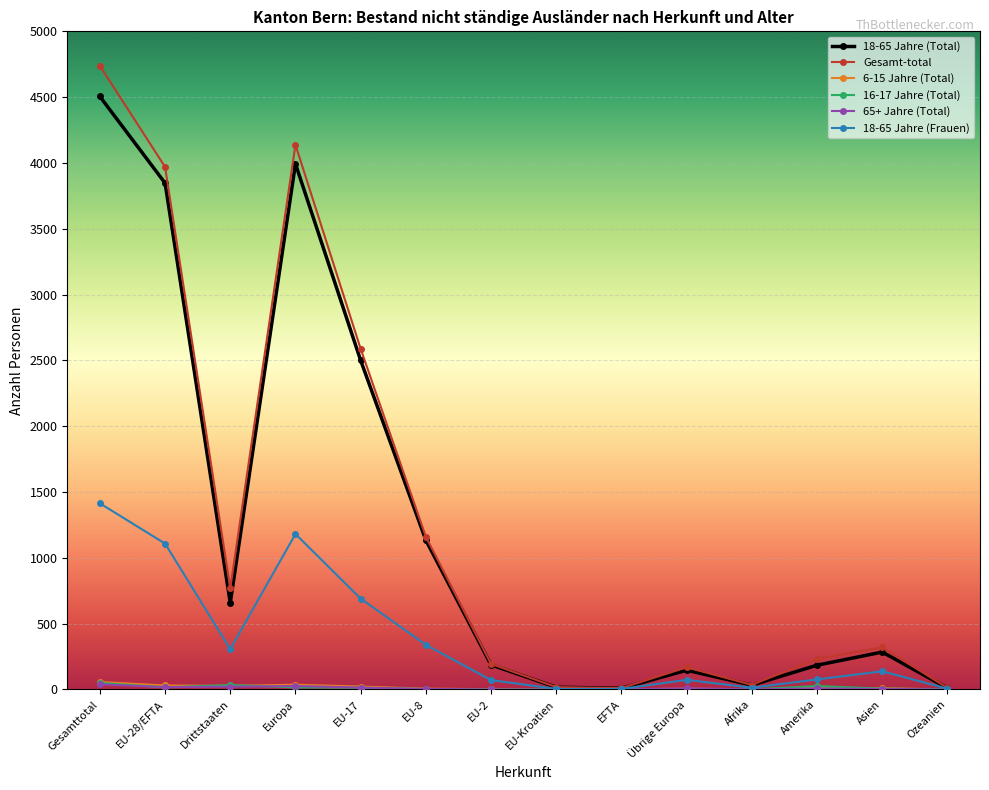

What is the average value of the 18-65 Jahre (Frauen) series?

387